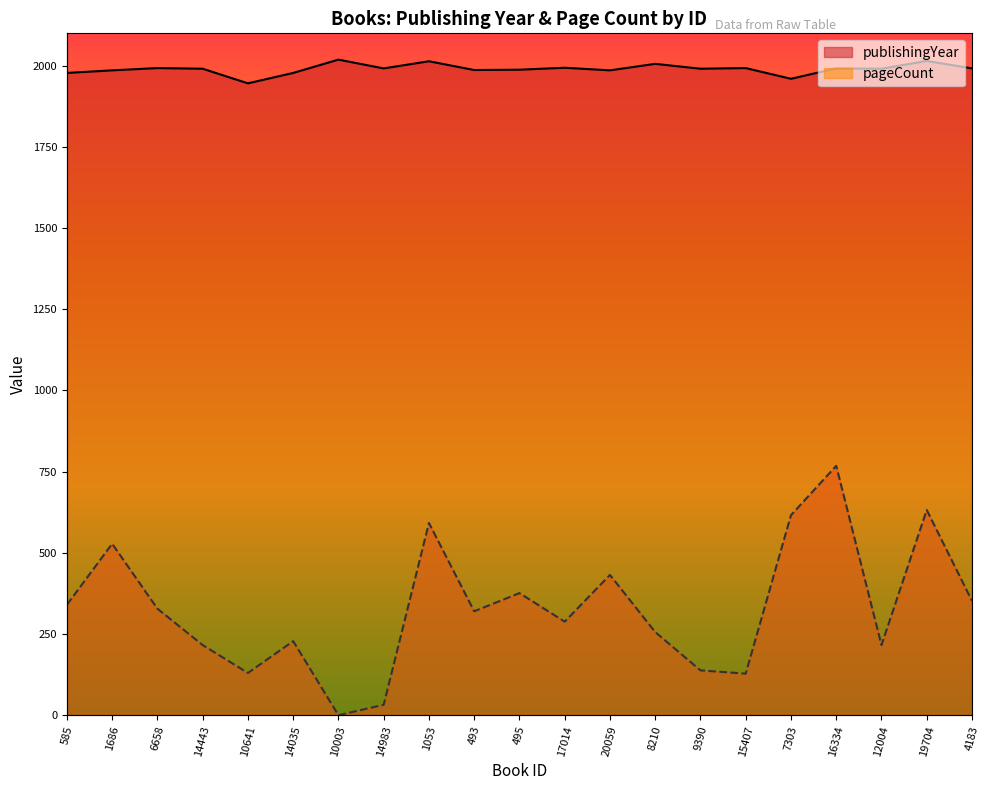

Reading right to left, what are all the values shown in this chart?

publishingYear: 4183=1992	19704=2015	12004=1991	16334=1992	7303=1960	15407=1993	9390=1991	8210=2006	20059=1986	17014=1994	495=1988	493=1987	1053=2014	14983=1992	10003=2019	14035=1978	10641=1946	14443=1991	6658=1993	1686=1986	585=1978
pageCount: 4183=352	19704=632	12004=216	16334=768	7303=616	15407=128	9390=138	8210=256	20059=432	17014=288	495=376	493=320	1053=592	14983=32	10003=0	14035=228	10641=130	14443=216	6658=328	1686=528	585=340